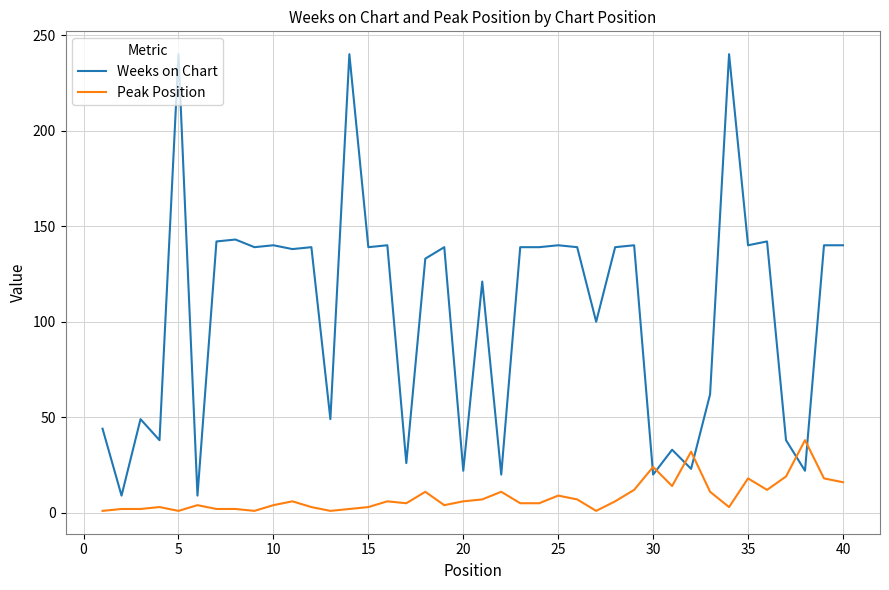

What is the minimum value for Weeks on Chart?

9